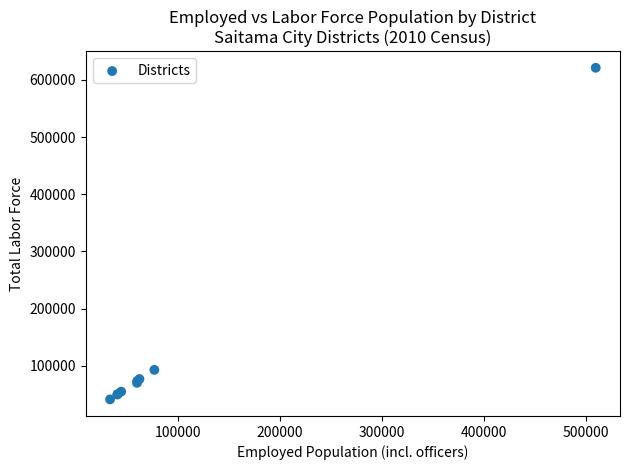

What Y value in the scatter plot is closest to 331244?

92965